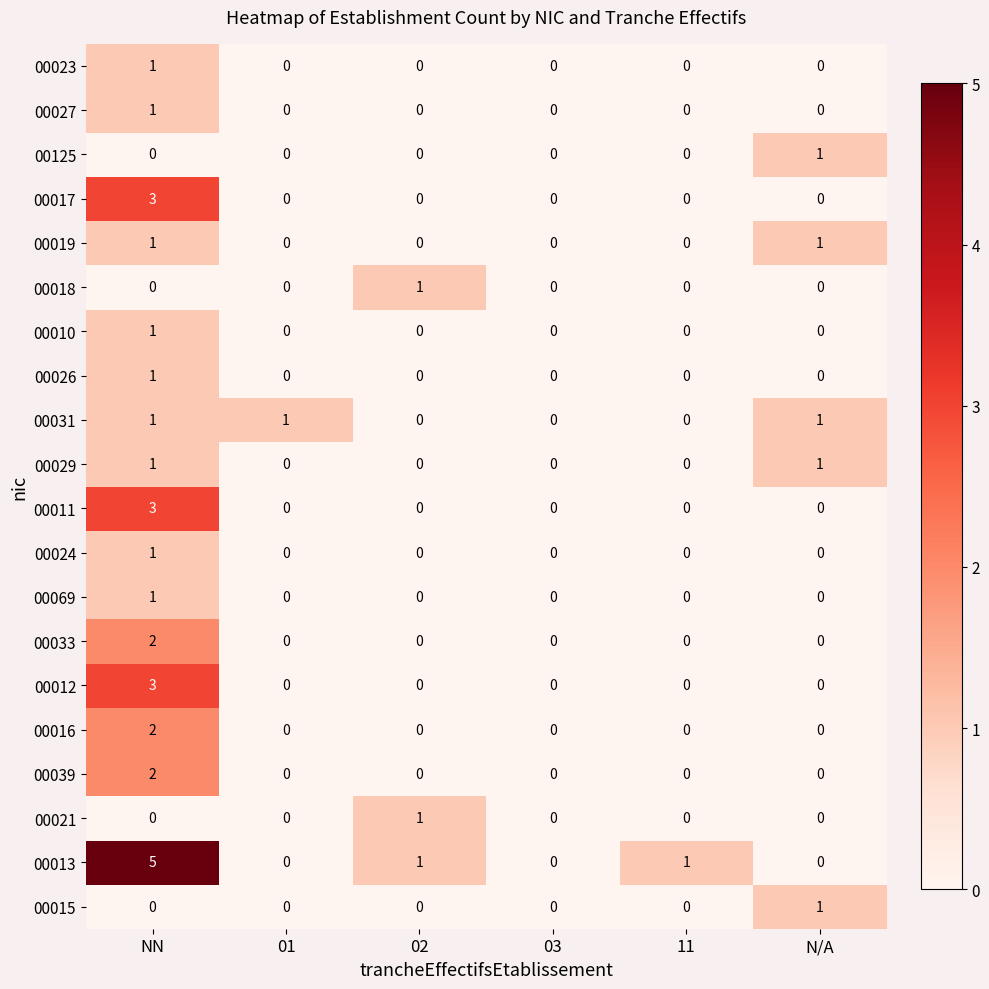

The 00011 series shows -1 at 02. True or false?

False